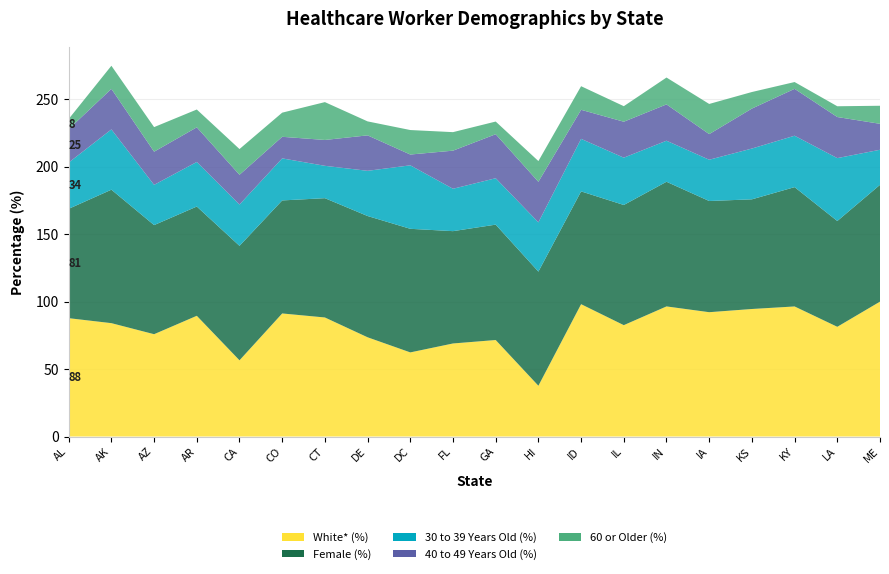

Reading left to right, extract all data points from this chart.

White* (%): 87.7	84.1	75.9	89.5	56.5	91.2	88.3	73.6	62.4	69.0	71.5	37.6	98.1	82.6	96.5	92.2	94.5	96.4	81.3	100.0
Female (%): 81.1	99.0	80.9	81.0	84.9	83.8	88.5	89.9	91.6	83.3	85.6	84.6	83.6	89.1	92.4	82.4	81.3	88.5	78.4	86.6
30 to 39 Years Old (%): 34.3	44.7	29.8	33.0	30.6	31.2	24.0	33.5	47.1	31.4	34.4	36.5	38.9	35.1	30.4	30.6	37.7	38.1	46.6	26.0
40 to 49 Years Old (%): 24.7	30.1	24.6	25.7	22.1	16.0	19.2	26.3	8.0	28.3	32.6	30.1	21.5	26.7	26.9	19.0	29.6	34.8	30.5	19.2
60 or Older (%): 7.6	17.1	18.2	13.2	19.1	17.9	28.1	10.4	18.2	13.7	9.4	15.4	17.5	11.5	19.9	22.4	12.3	5.0	8.0	13.4